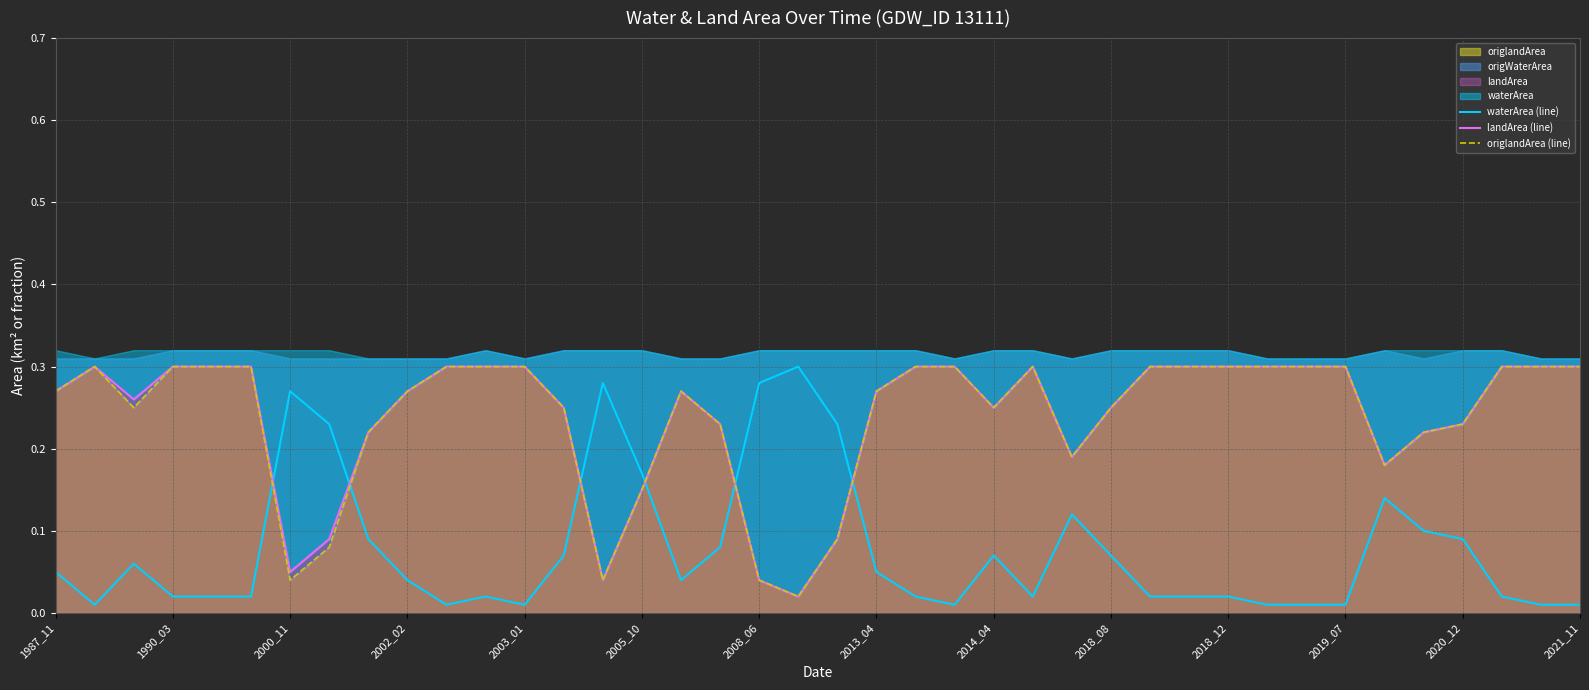

What is the approximate value of landArea (line) at 1990_03?

0.3